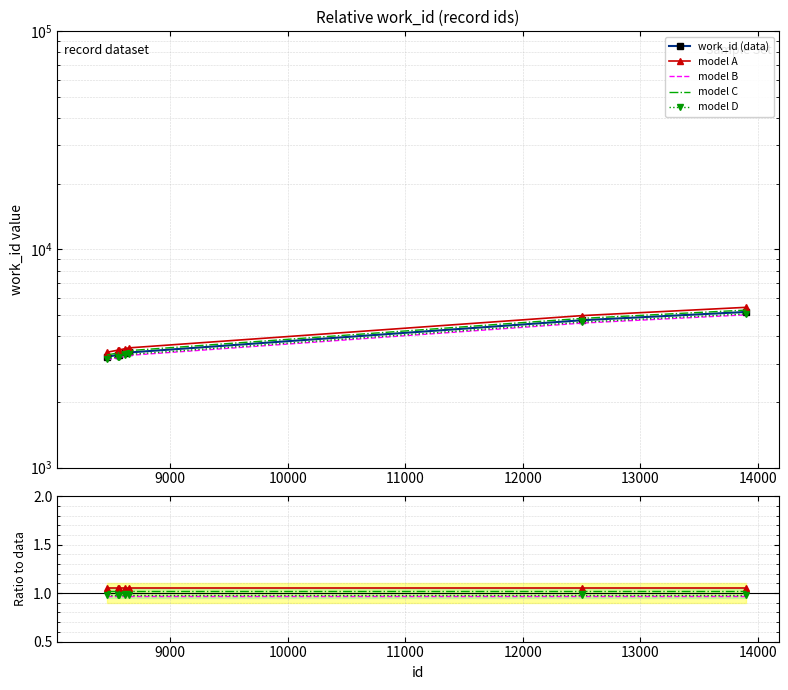

True or false: the data has more than 2 interior local peaks.

False